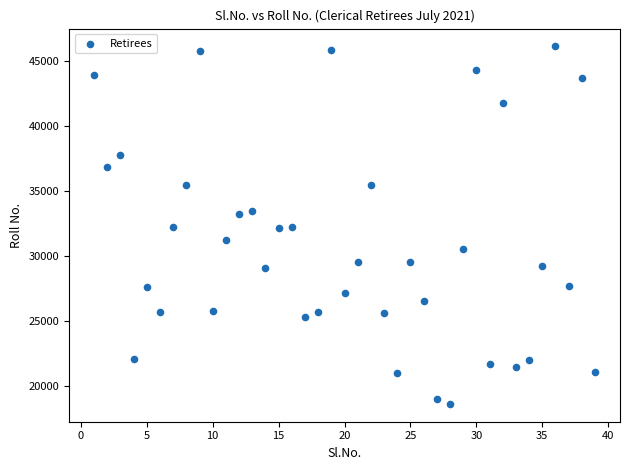

What is the range of Y values (max minus min)?

27487